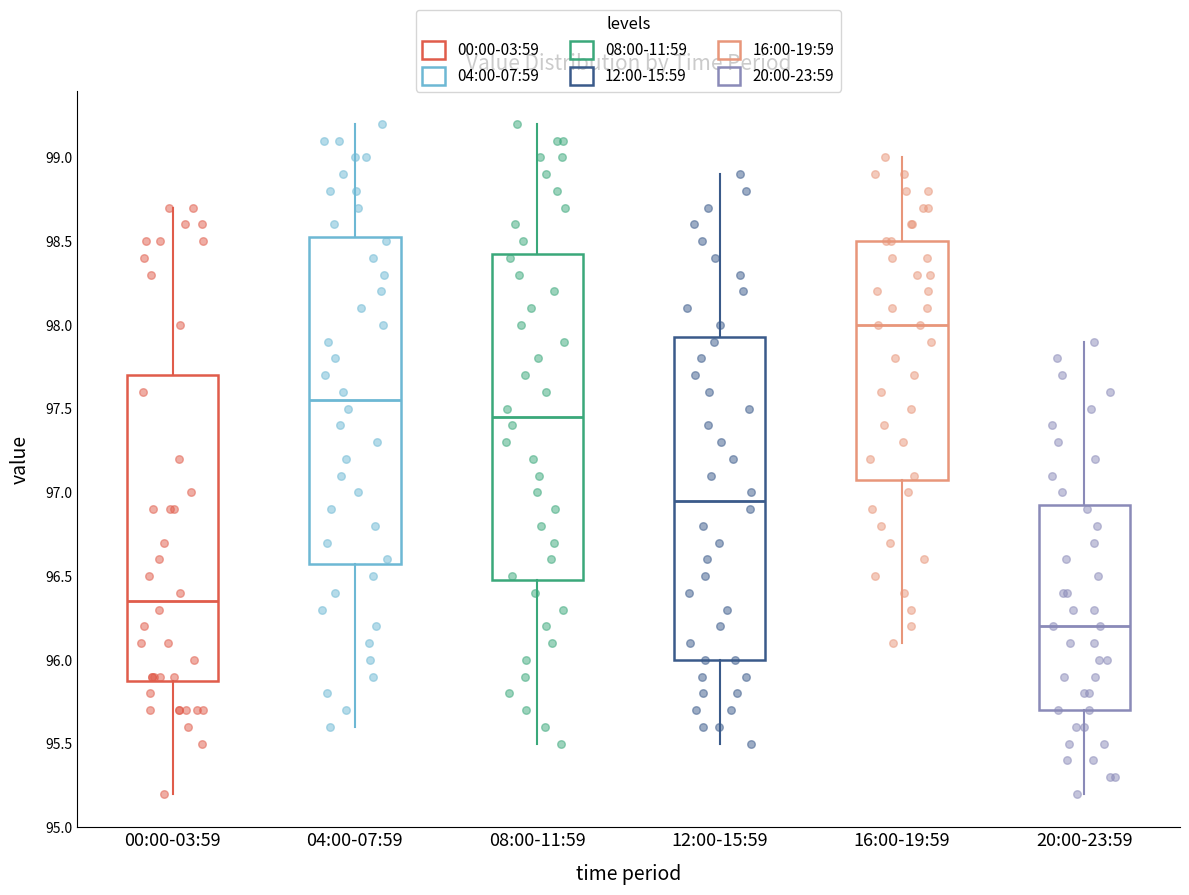

Which box's median line is the lowest?

20:00-23:59